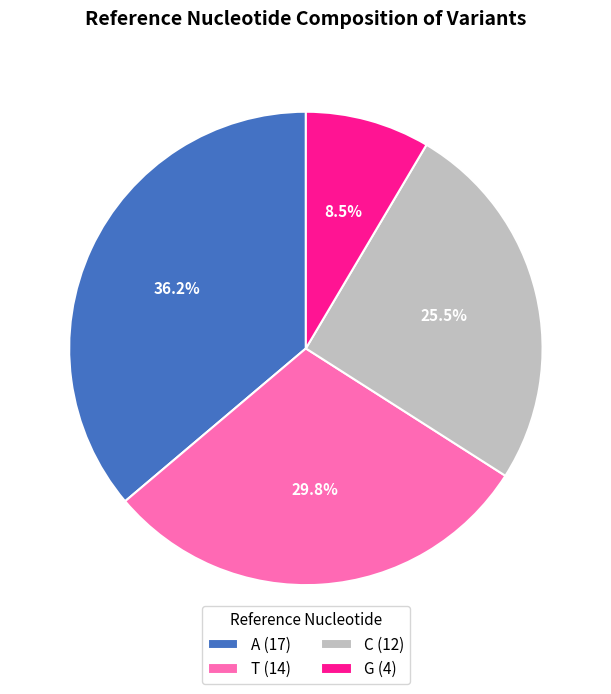

Count the number of slices in the pie.

4